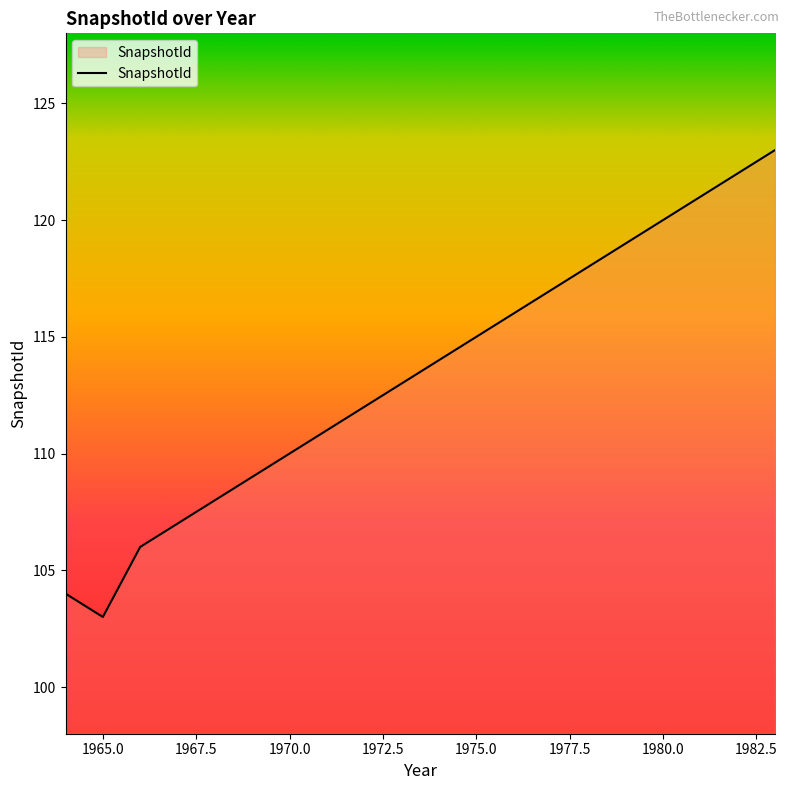

What is the smallest value displayed?

103